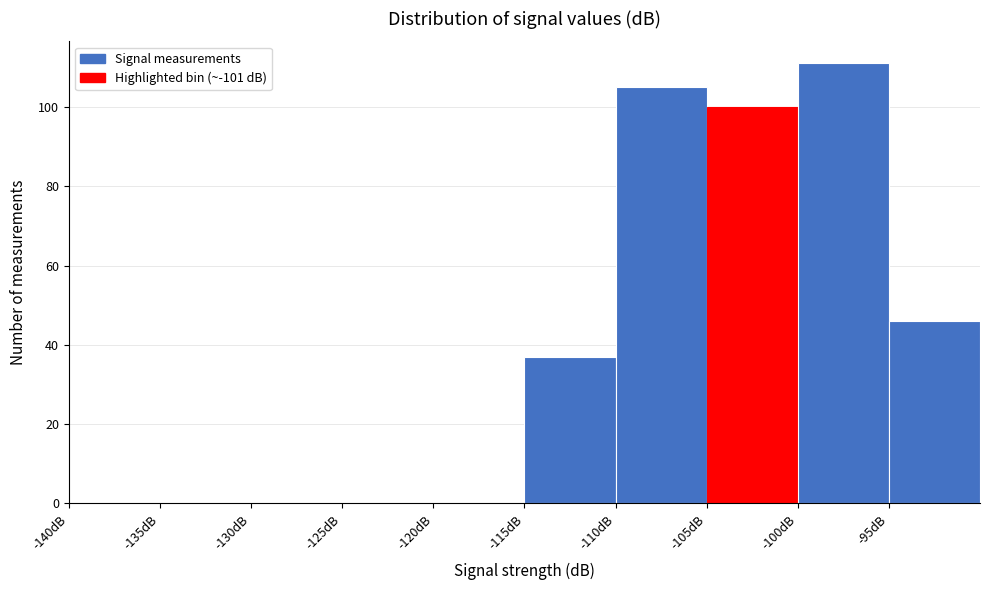

What is the height of the bar covering -105 to -100 on the x-axis? The values are not printed on the chart, so give them approximately, as read against the axis.

100